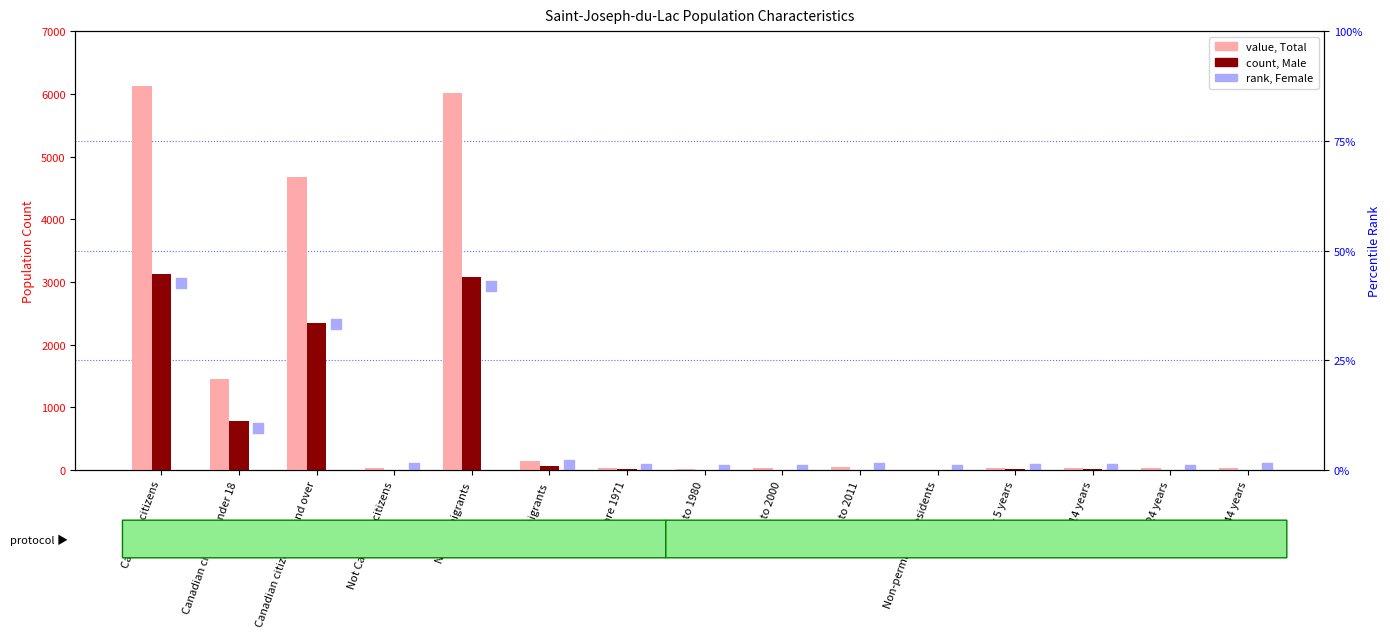

What are all the series names shown in the legend?

Total, Male, Female